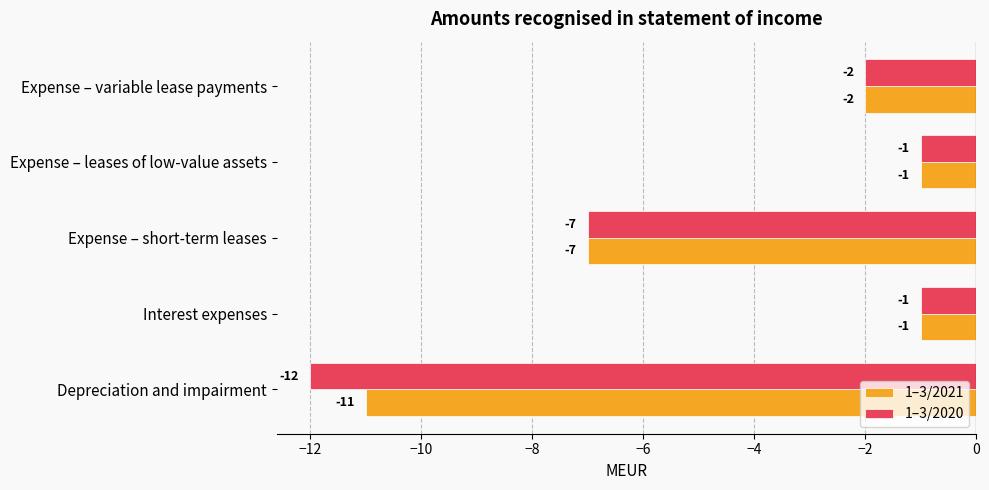

What is the minimum value shown in the chart?

-12